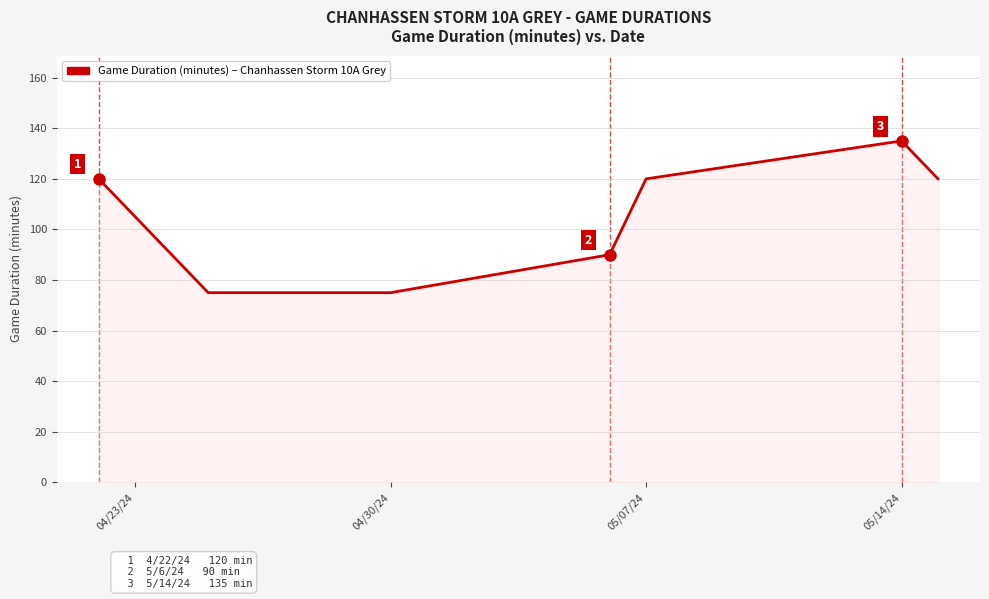

True or false: there are more than 0 points higher than both neighbors.

True